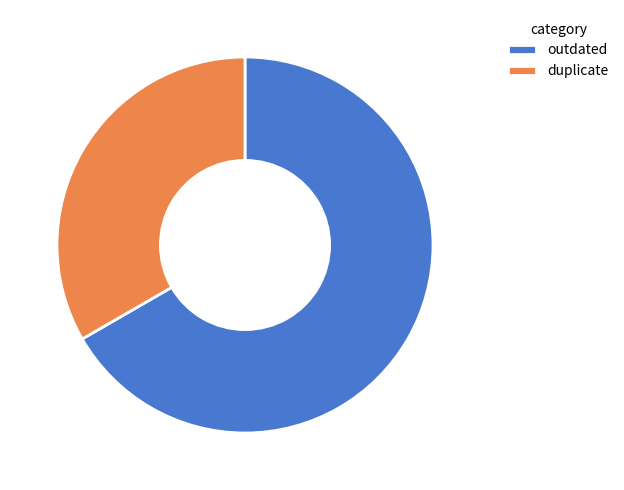

Is it true that outdated is 67% of the pie?

True